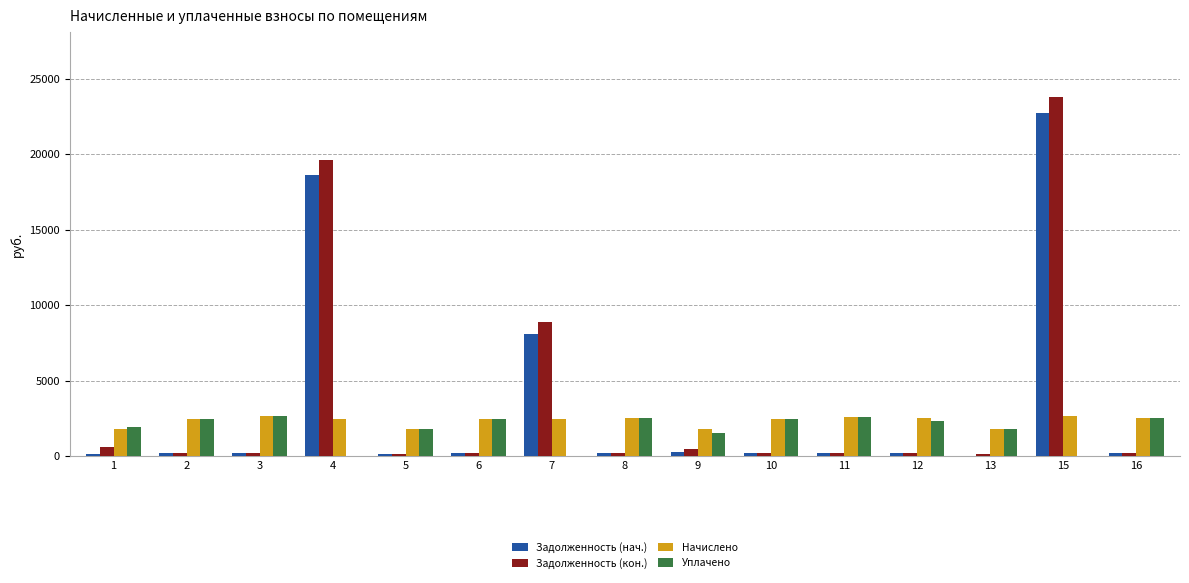

At which category is the sum across all series the highest?

15